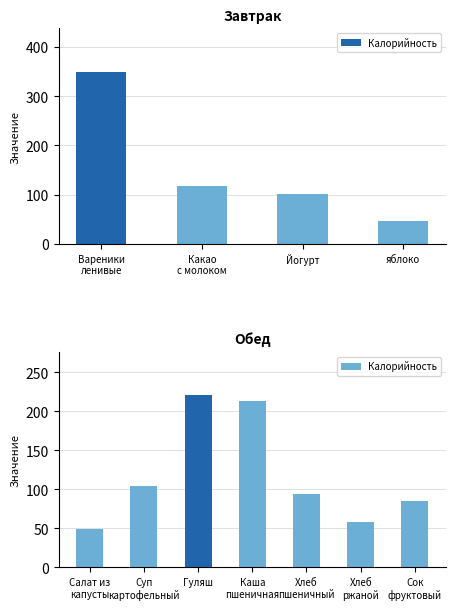

How many data points are above 93?

4